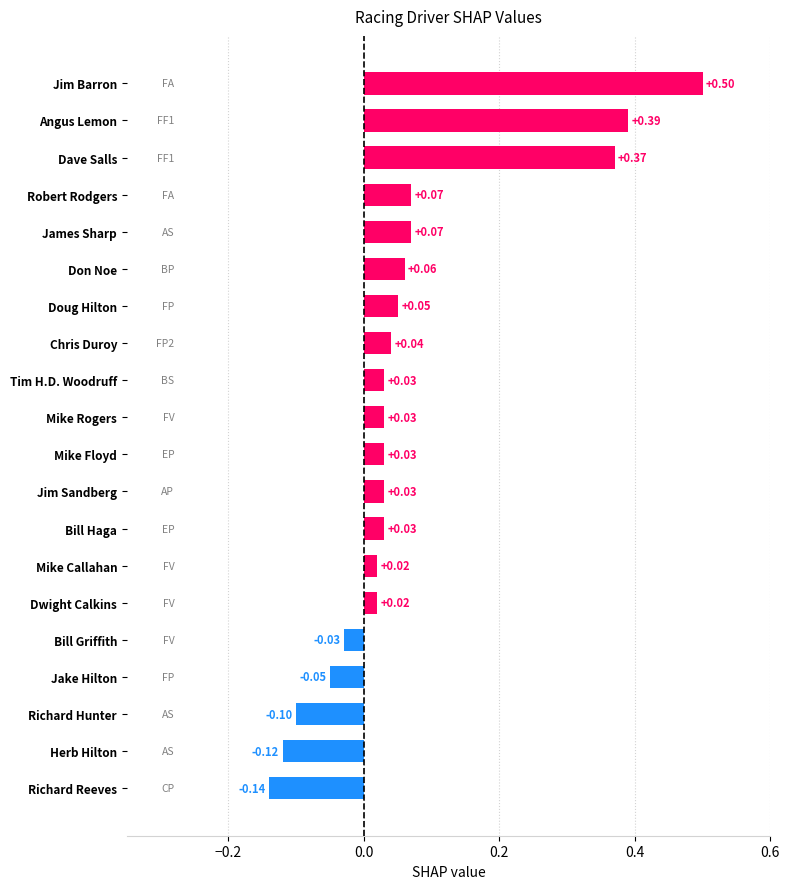

What is the difference between the maximum and minimum values?

0.6